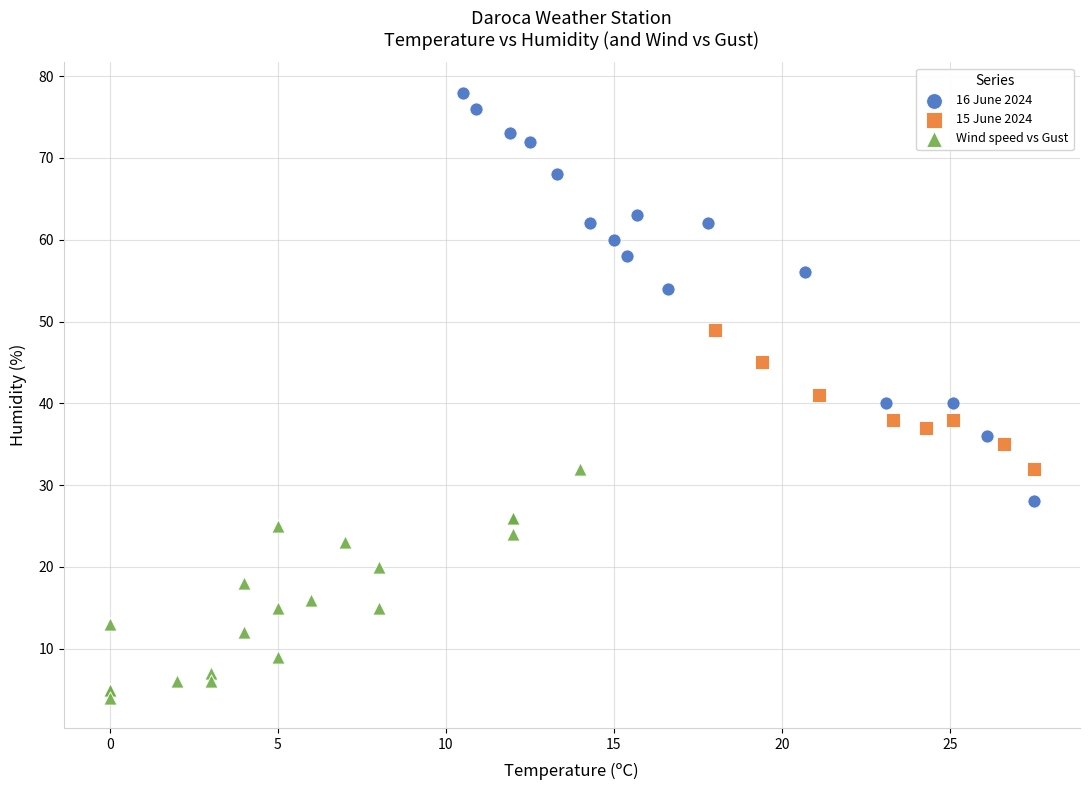

Which series contains the lowest Y value?

Wind speed vs Gust